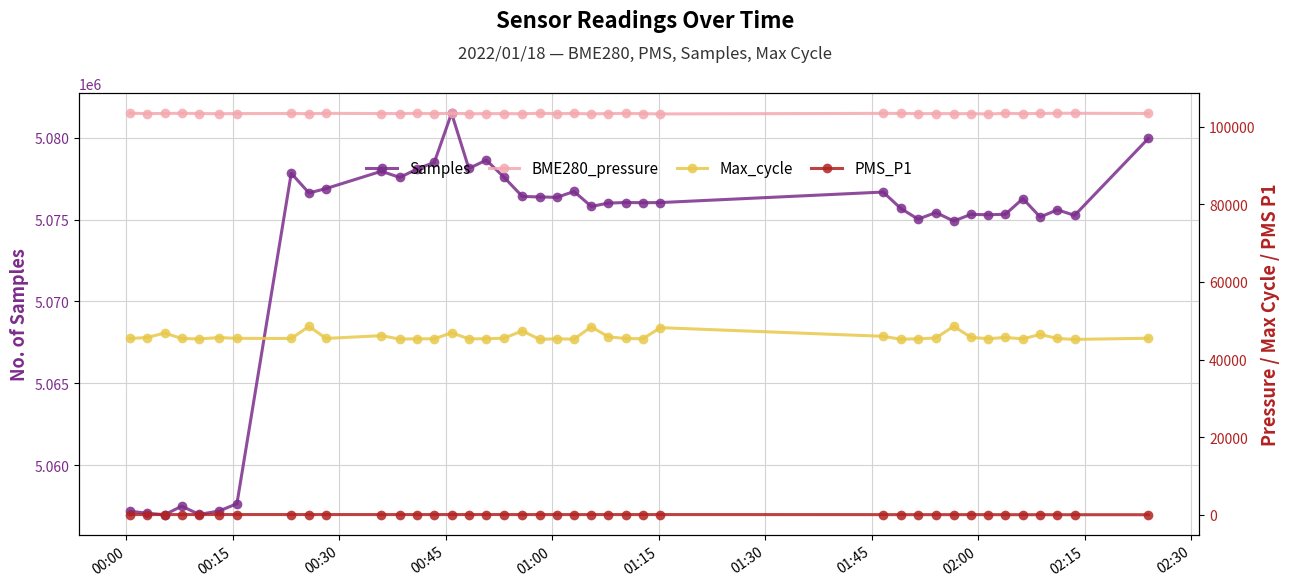

What is the maximum value for Samples?

5081496